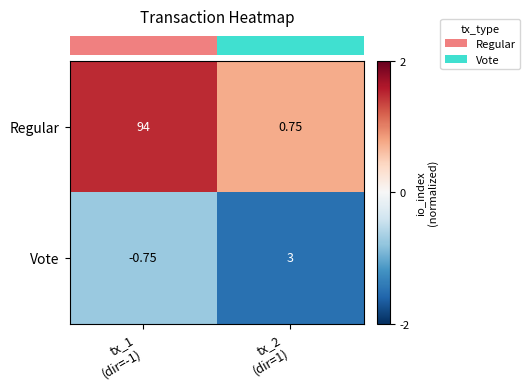

Which series has the largest total across all categories?

Regular